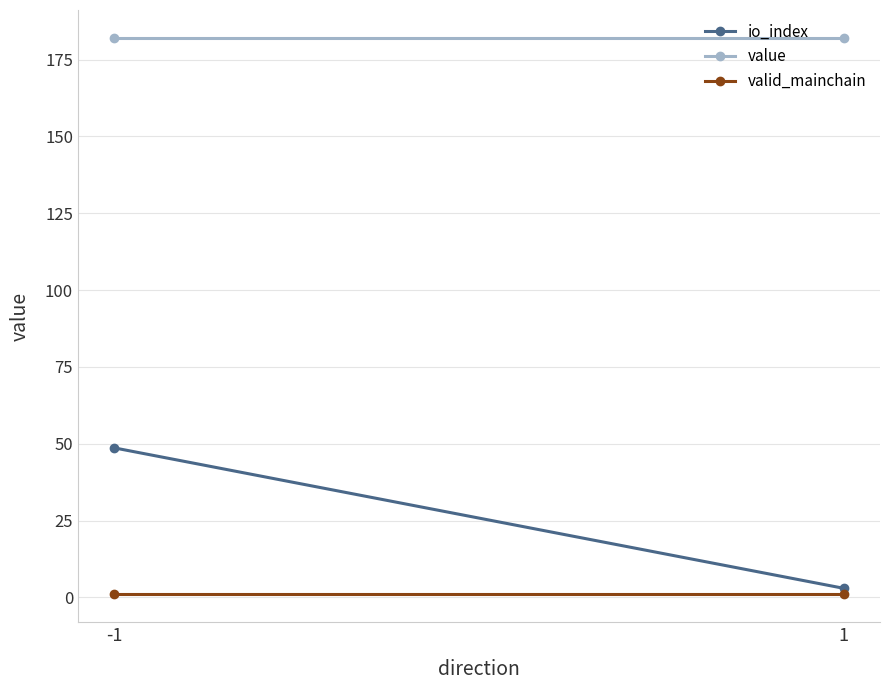

What is the approximate value of io_index at -1?

48.7